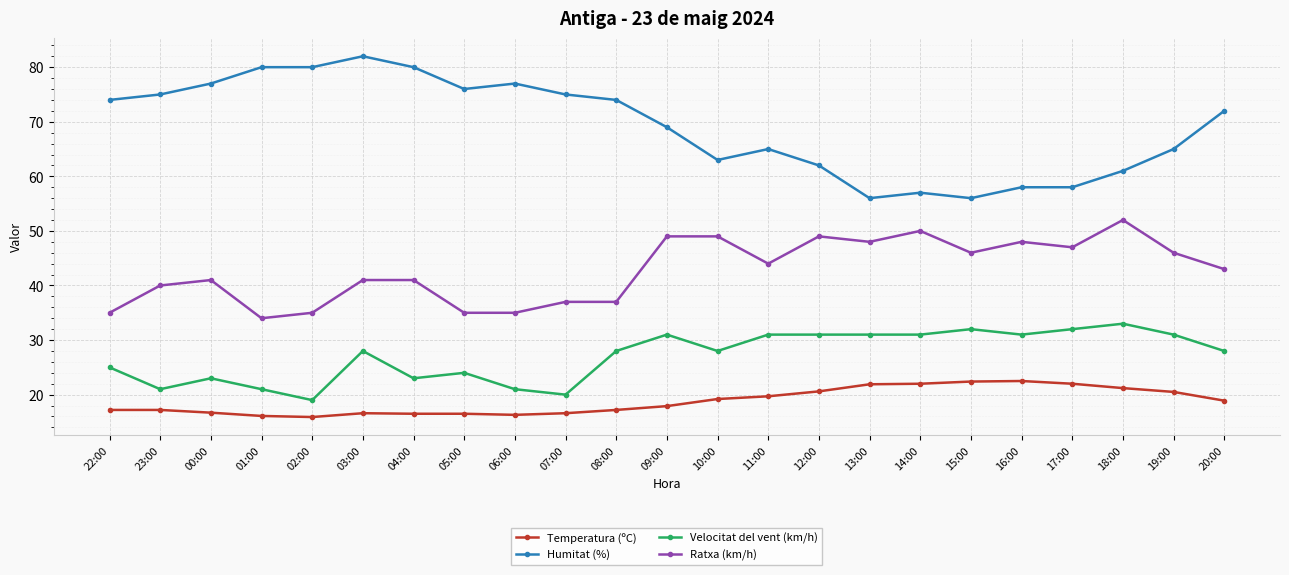

What is the label of the 16th point from the right?

05:00